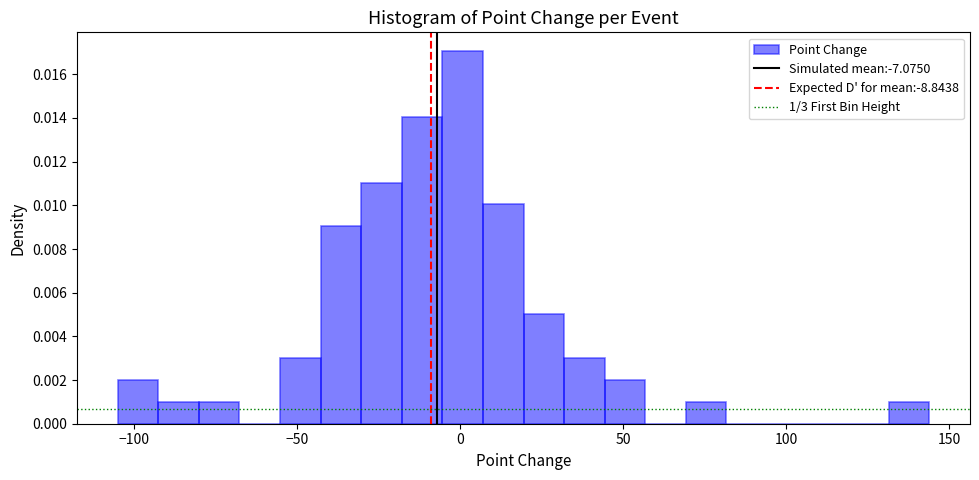

Around what value on the x-axis is the tallest bar? Give the approximate position of its centre, as read against the axis.

0